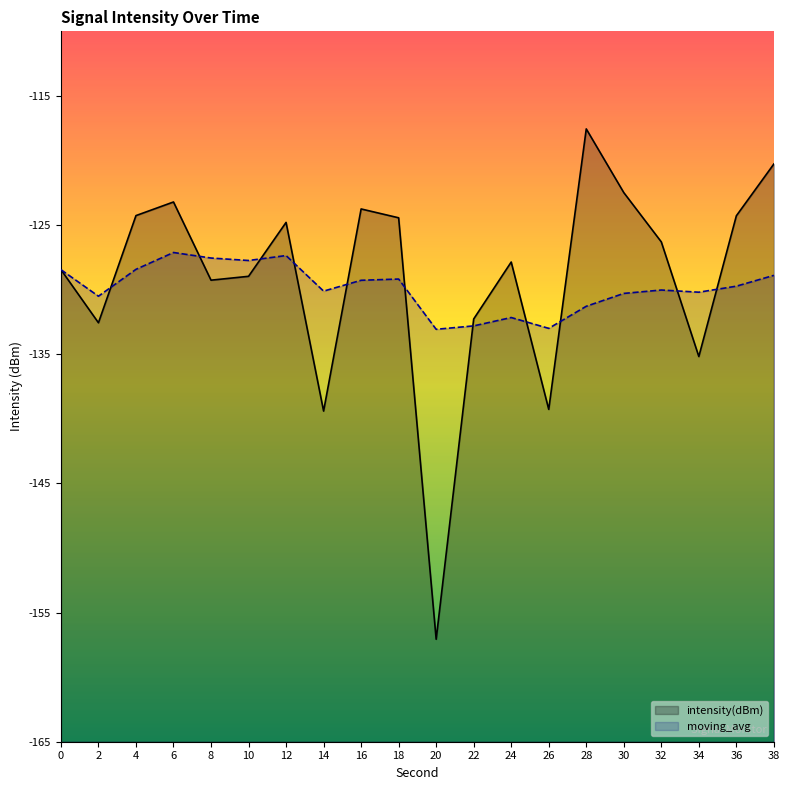

The value of moving_avg at 38 is -128.9. True or false?

True